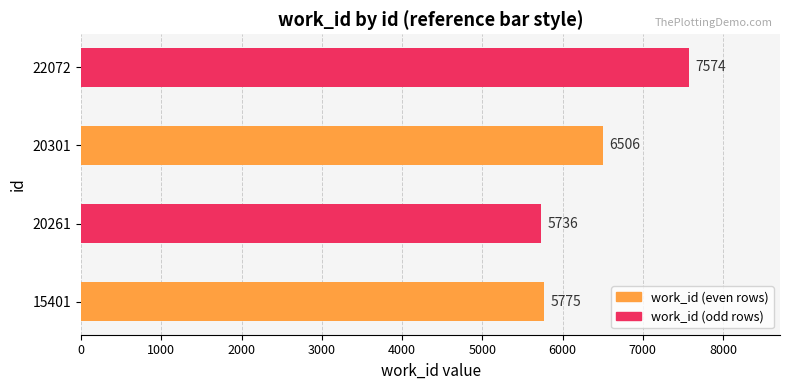

The value at 20261 is 5736. True or false?

True